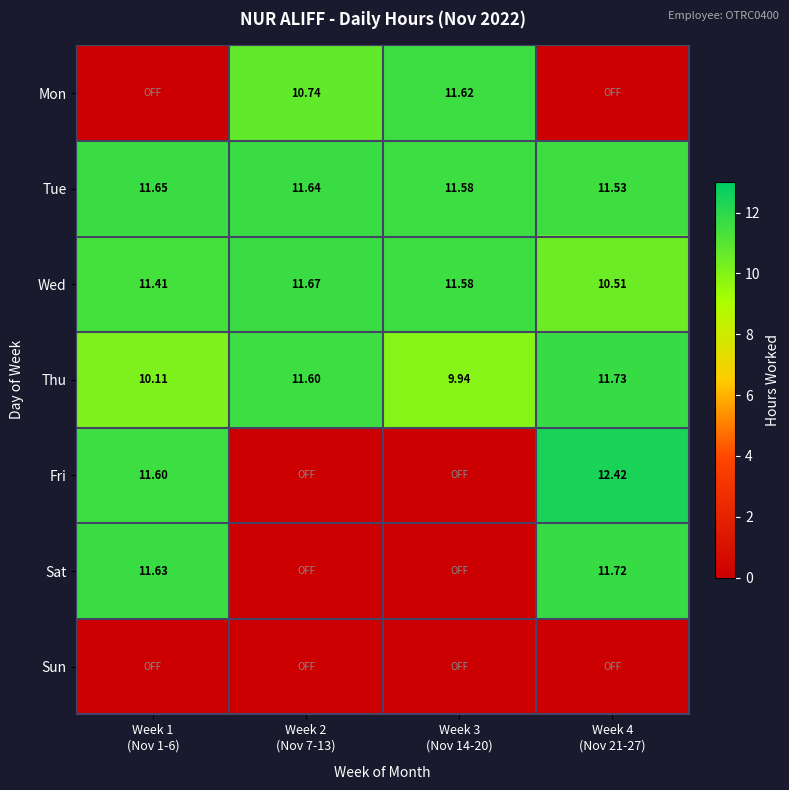

What is the difference between the highest and lowest values at Week 3
(Nov 14-20)?

11.6